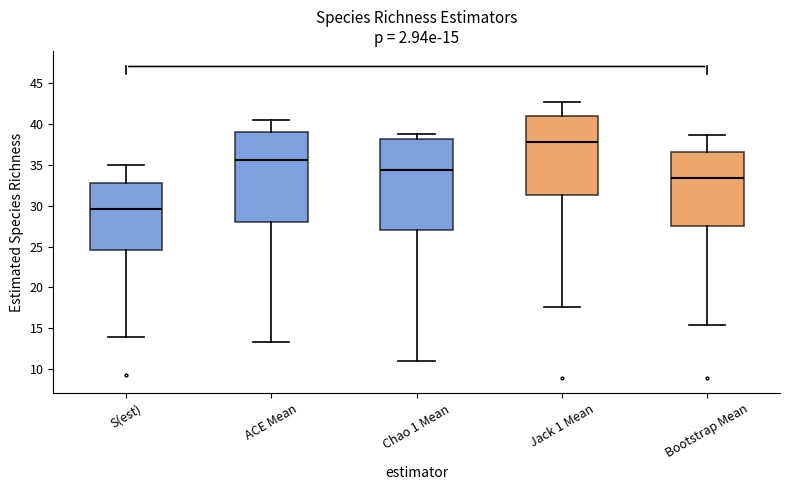

Which box has the lowest median line?

S(est)